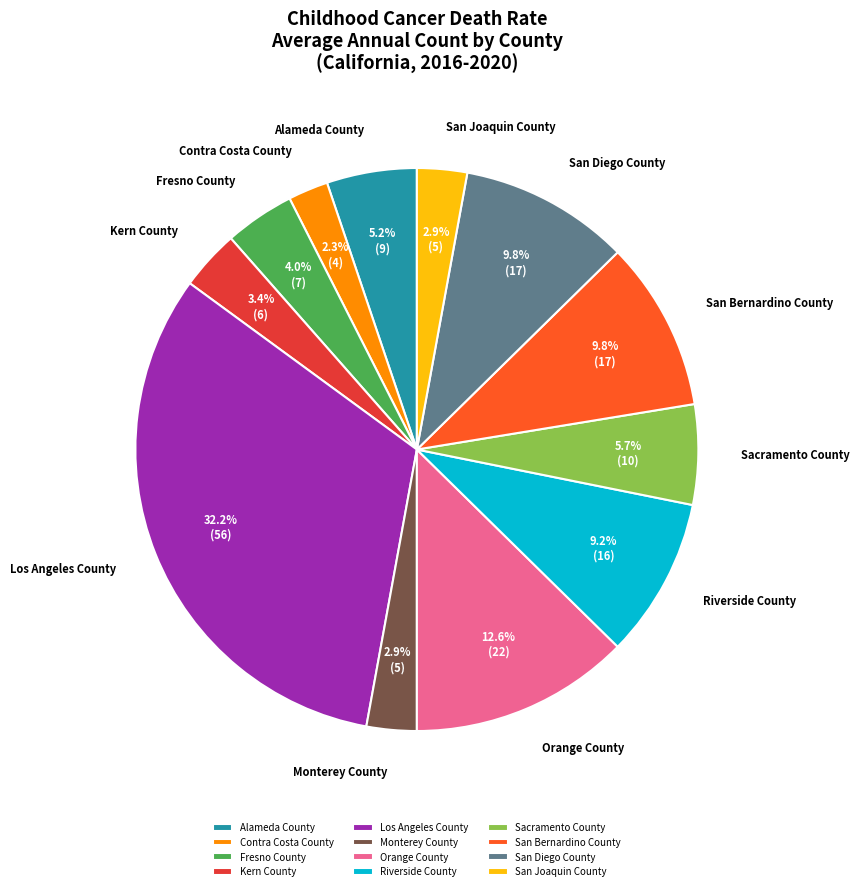

To the nearest percent, what is the difference between the largest and smallest slice percentages?

30%